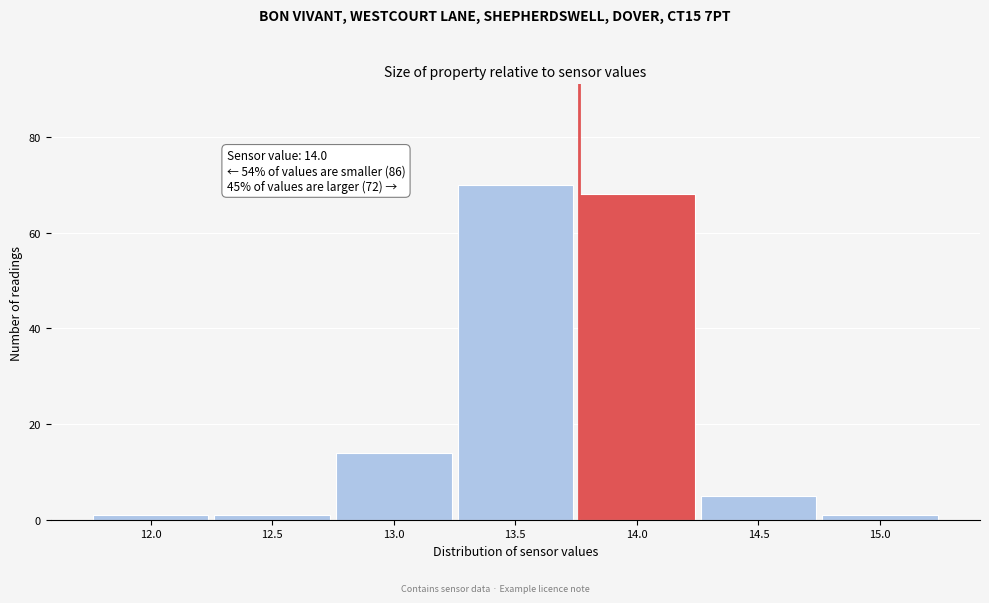

Reading left to right, transcribe all the data shown in this chart.

1	1	14	70	68	5	1